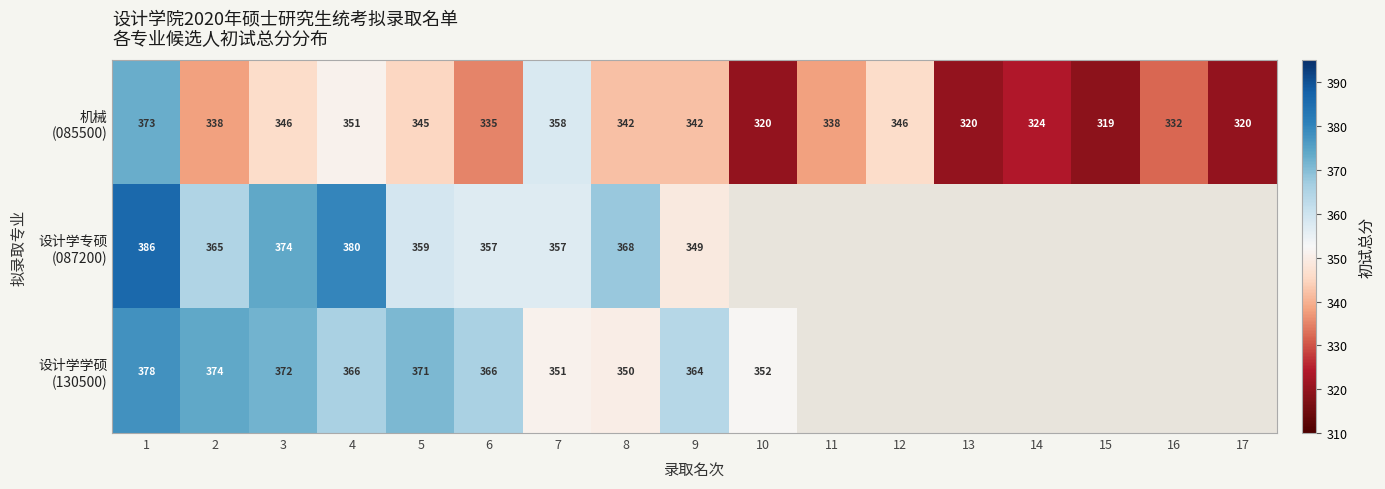

What is the total value across all series at 7?

1066